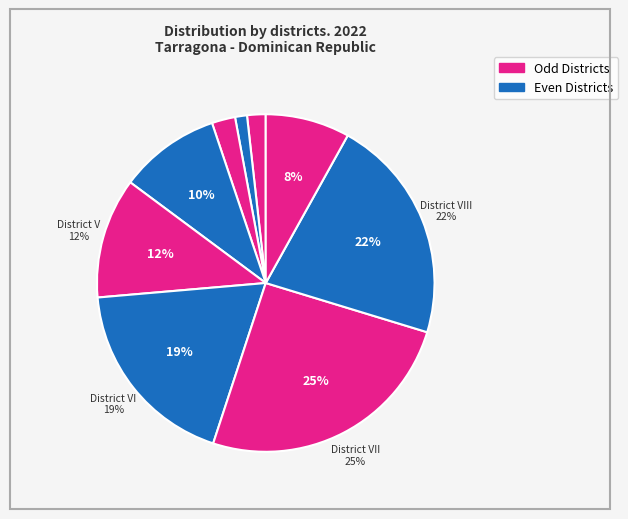

Which category has the smallest portion of the pie?

District II